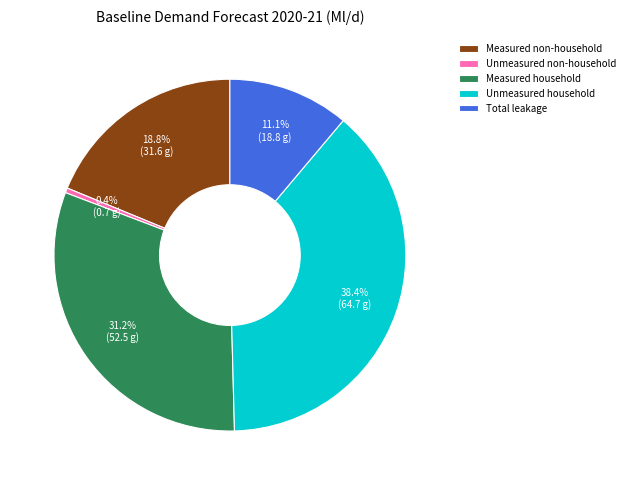

To the nearest percent, what is the combined percentage of Measured non-household and Unmeasured household?

57%